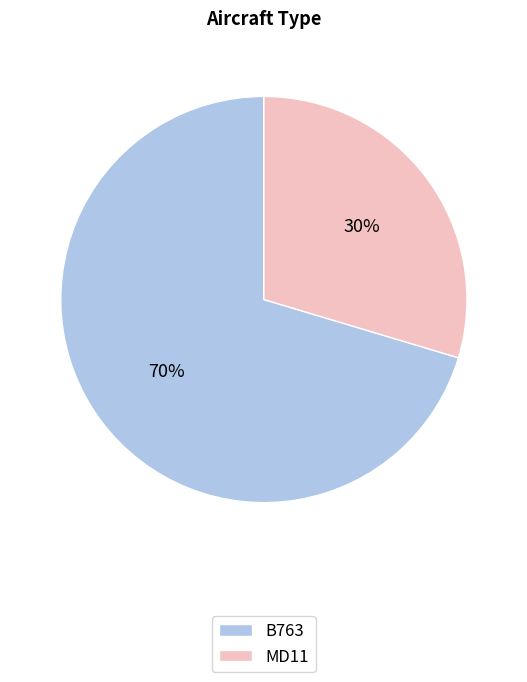

To the nearest percent, what percentage of the pie is MD11?

30%